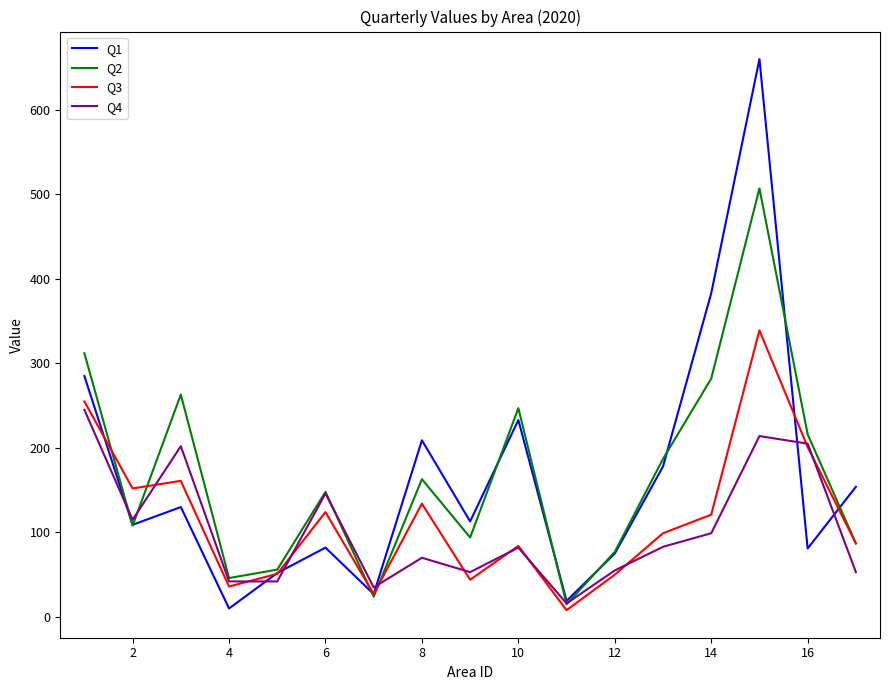

List the series in order of their peak value, lowest first.

Q4, Q3, Q2, Q1